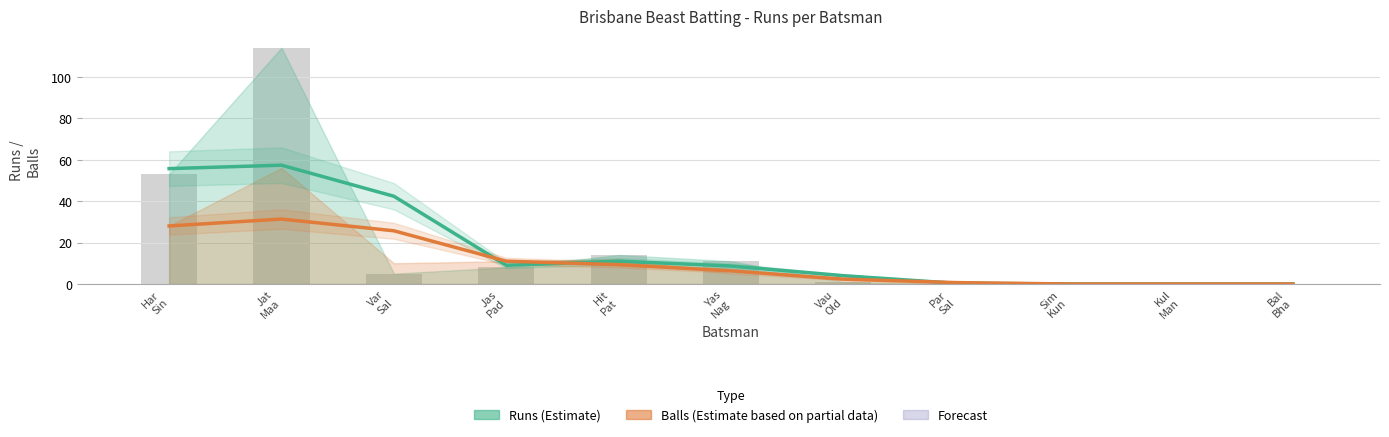

Rank the series by their maximum value, from highest to lowest.

Runs (Estimate), Balls (Estimate based on partial data)